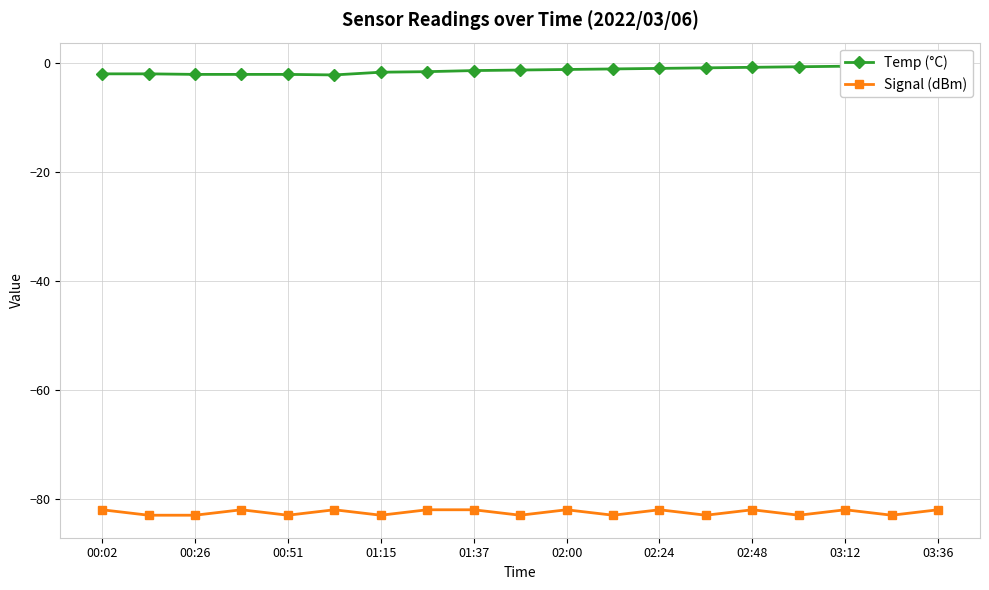

Is it true that Signal (dBm) equals -19 at 03:36?

False